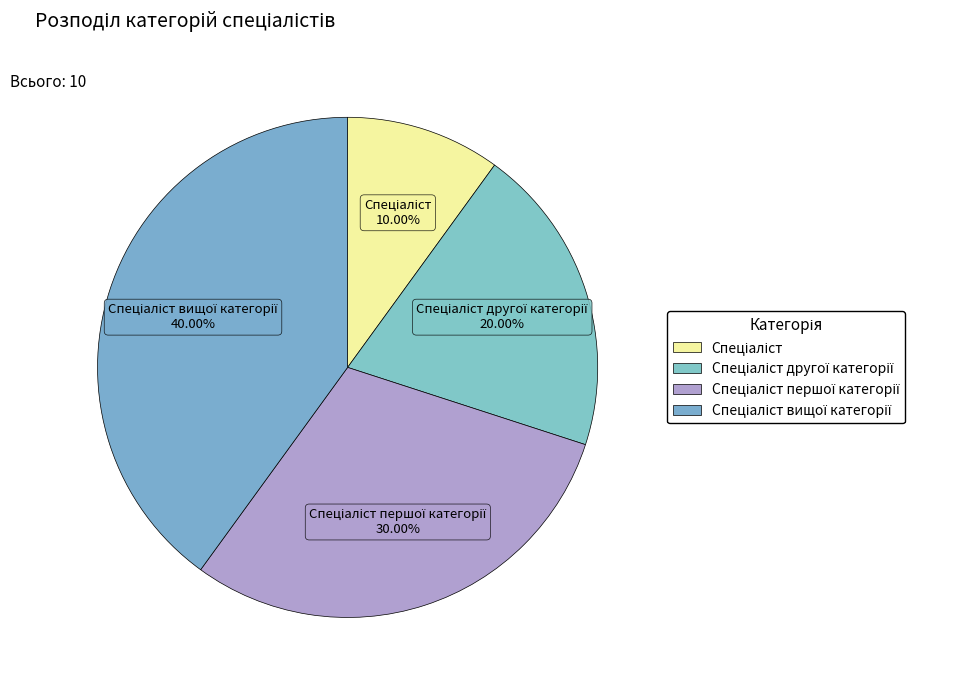

How many slices are in this pie chart?

4